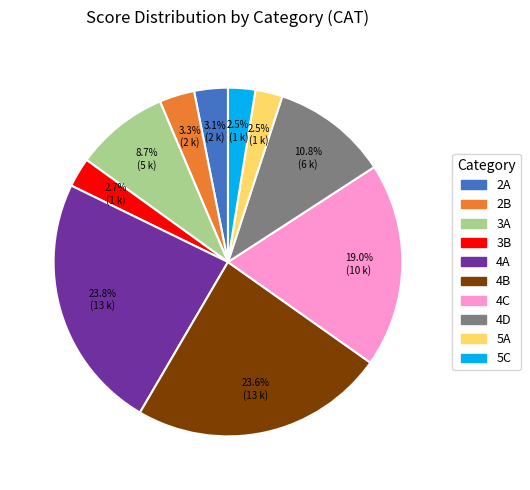

Is there any slice that represents more than half of the pie?

No